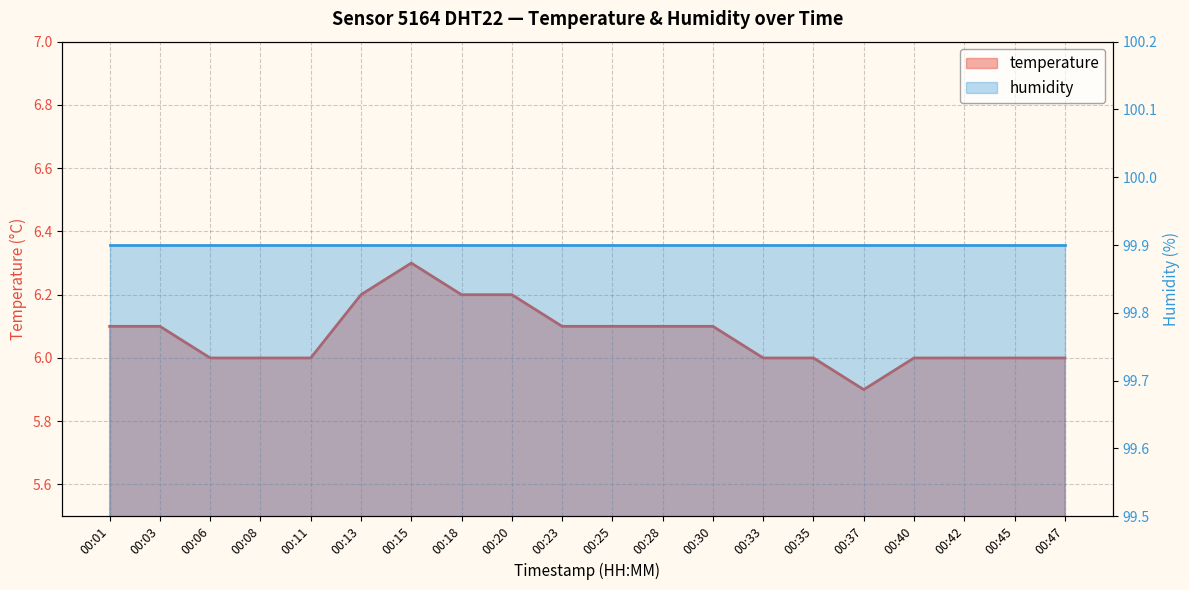

The value at 00:08 is 6.0. True or false?

True